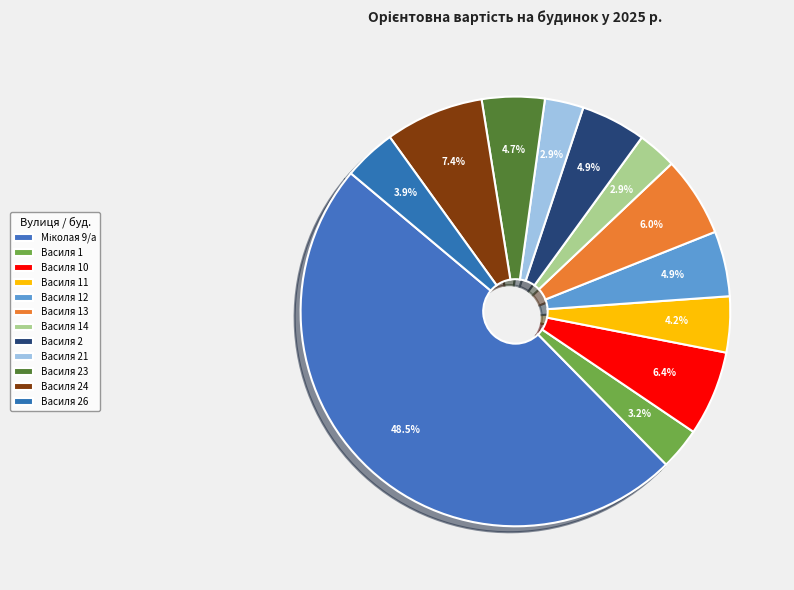

Count the number of slices in the pie.

12